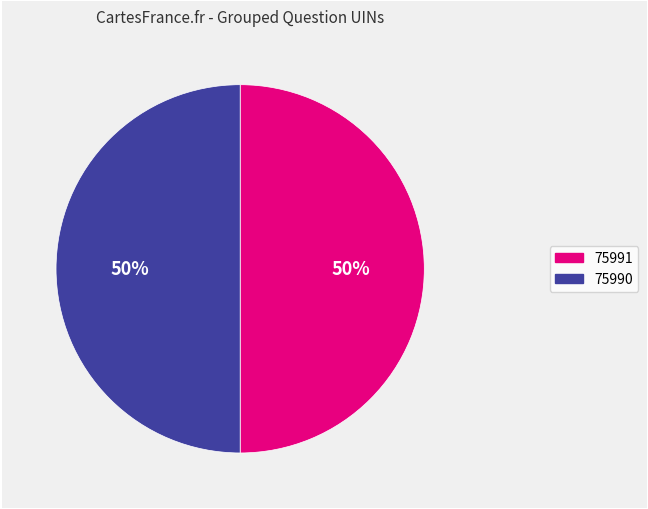

How many slices are in this pie chart?

2